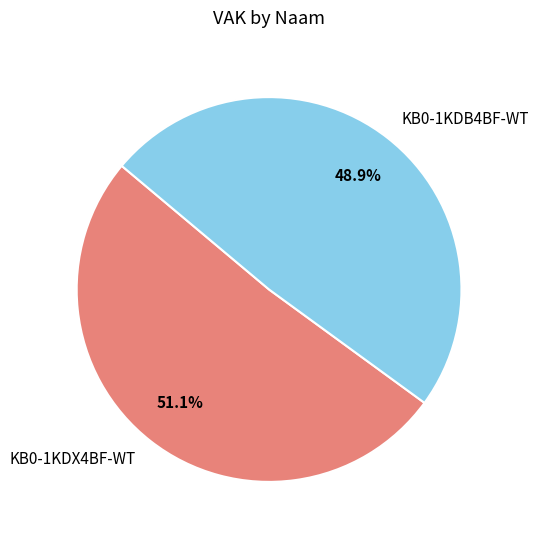

To the nearest percent, what is the difference between the KB0-1KDX4BF-WT and KB0-1KDB4BF-WT slice percentages?

2%